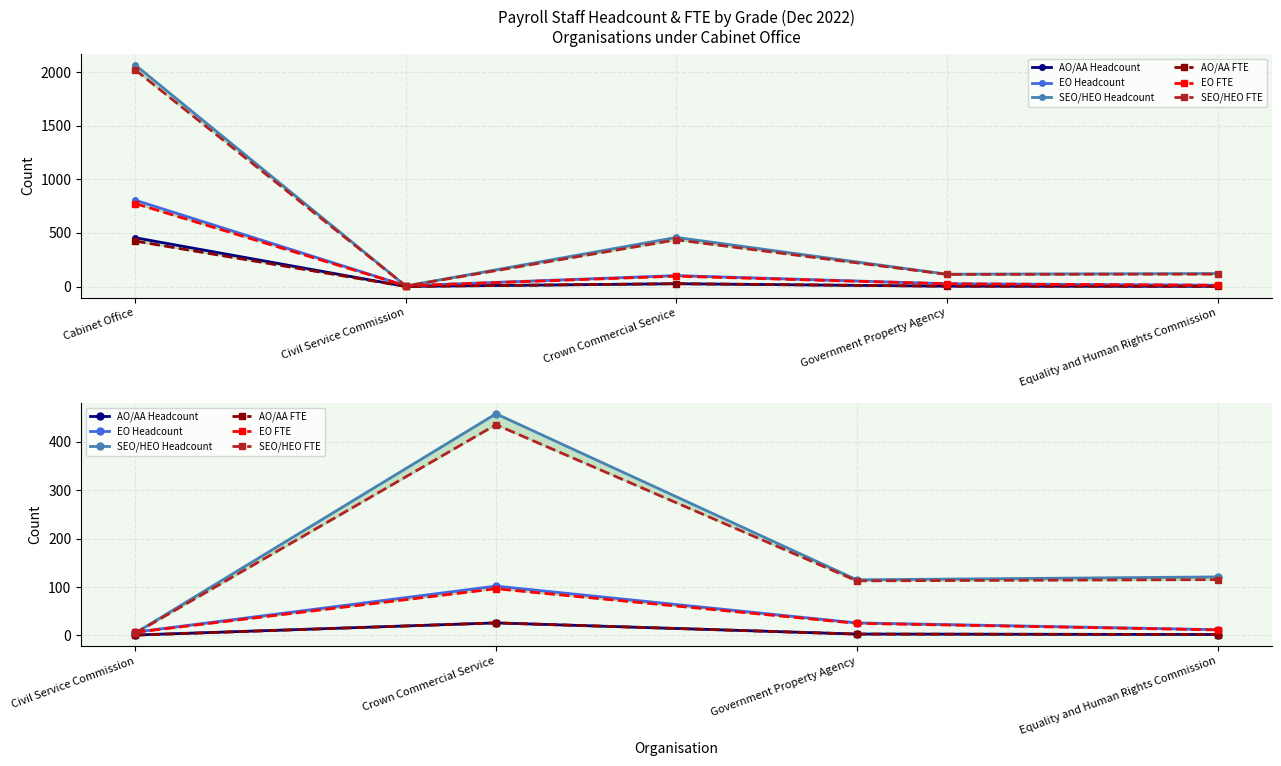

How many interior local peaks does the SEO/HEO Headcount series have?

1